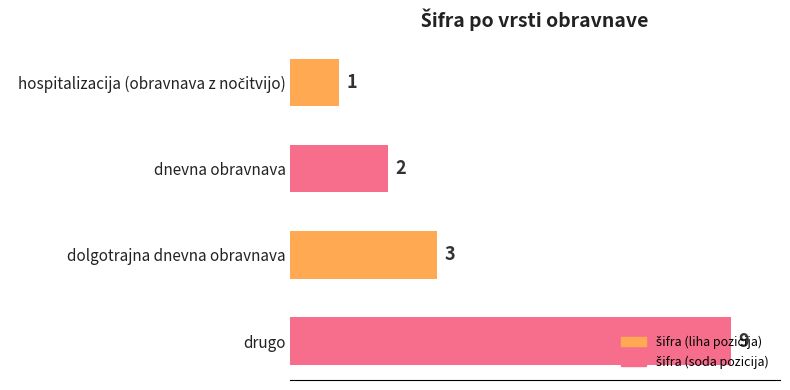

How many series are shown in this chart?

1